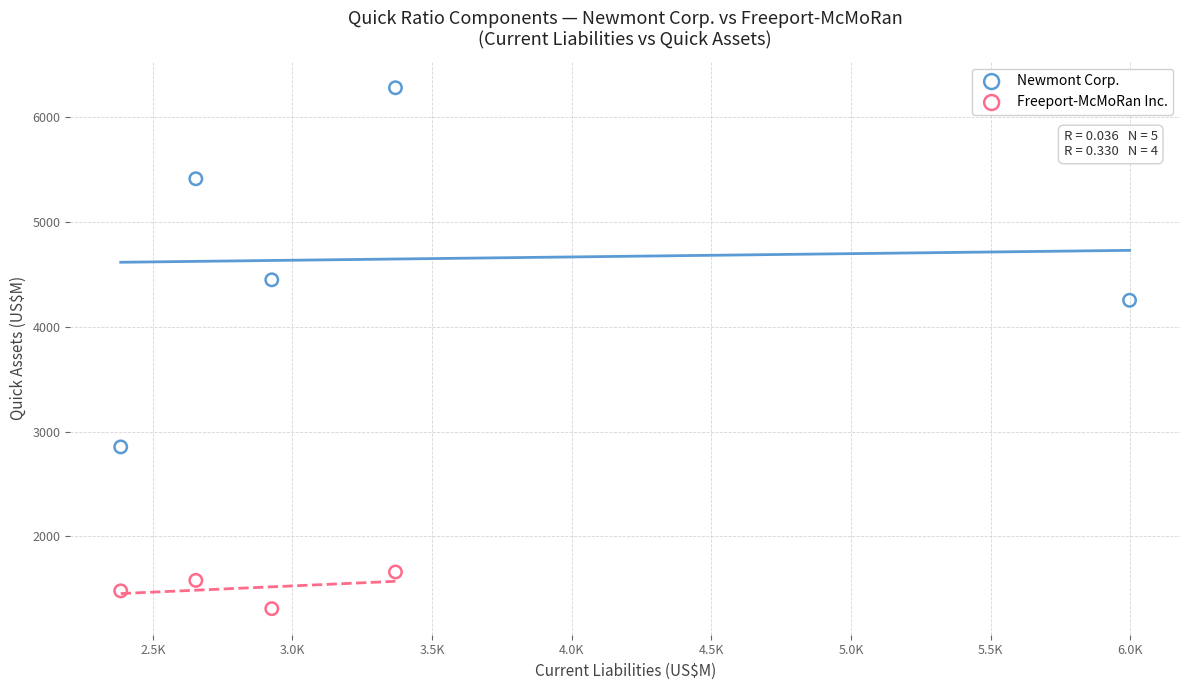

Which series contains the highest Y value?

Newmont Corp.